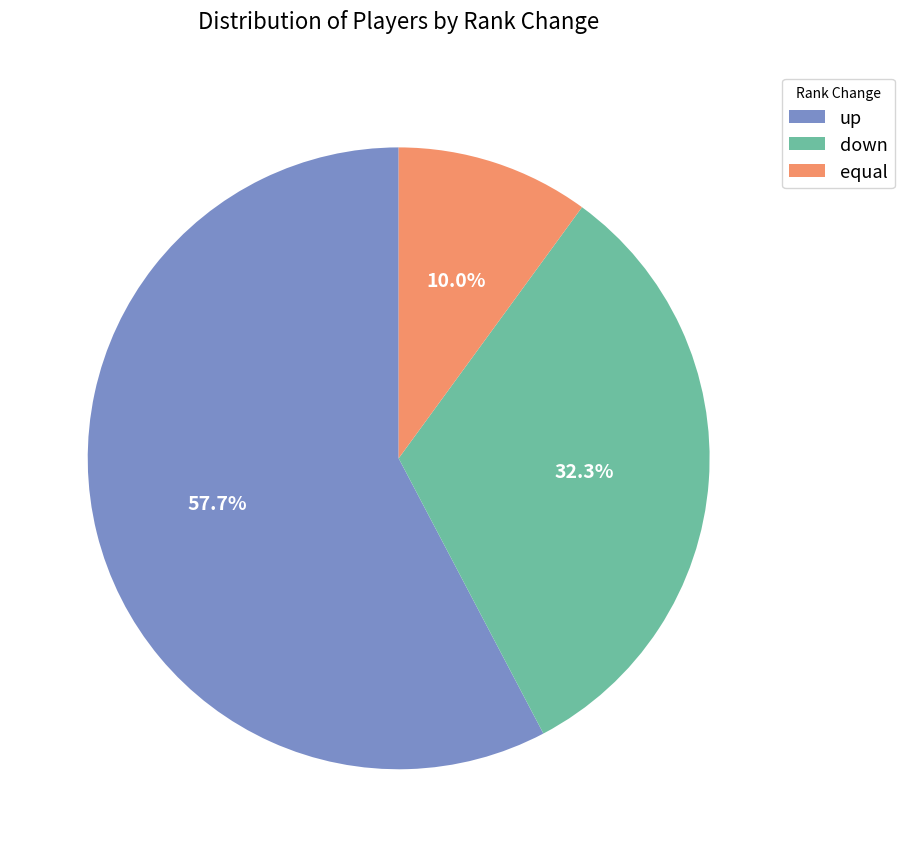

What portion of the pie excludes up?

42.3%